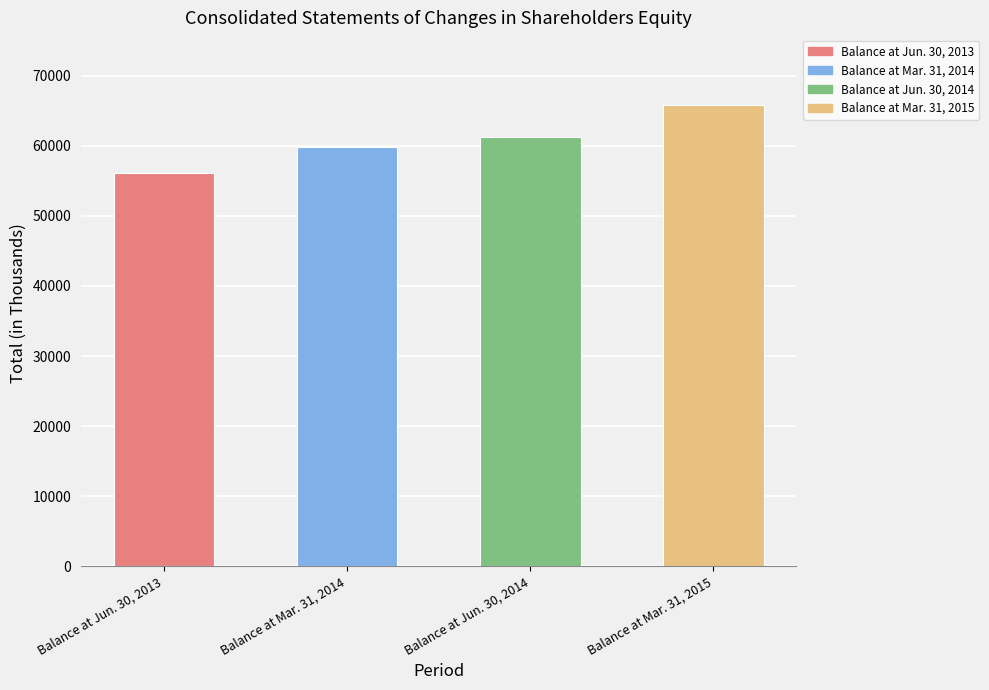

Which label corresponds to the largest value in the chart?

Balance at Mar. 31, 2015